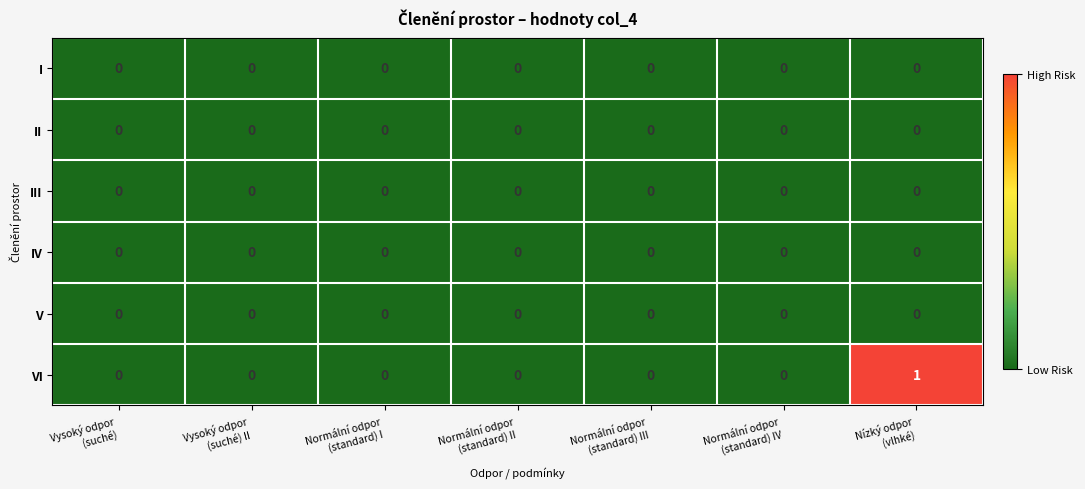

Which series has the largest range (max minus min)?

VI